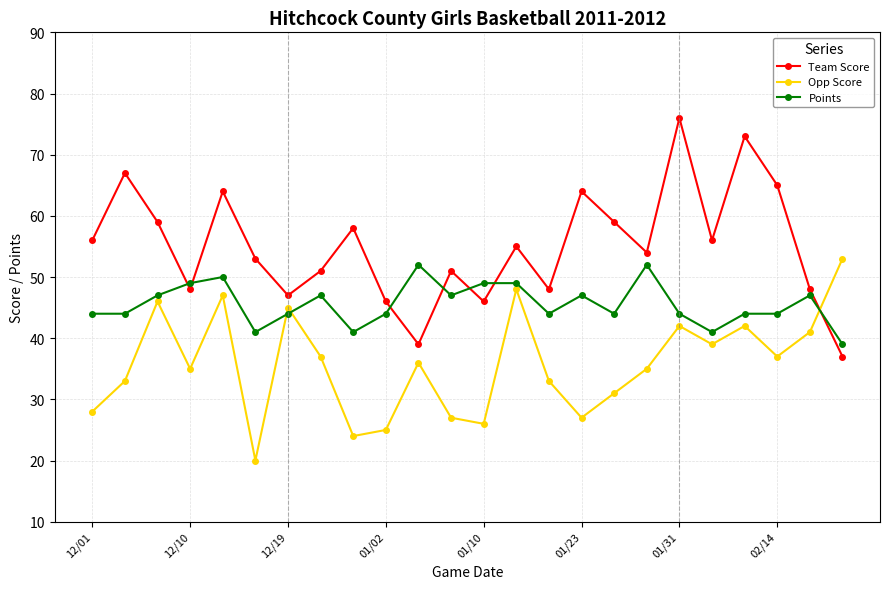

What is the sum of all Opp Score values?

857